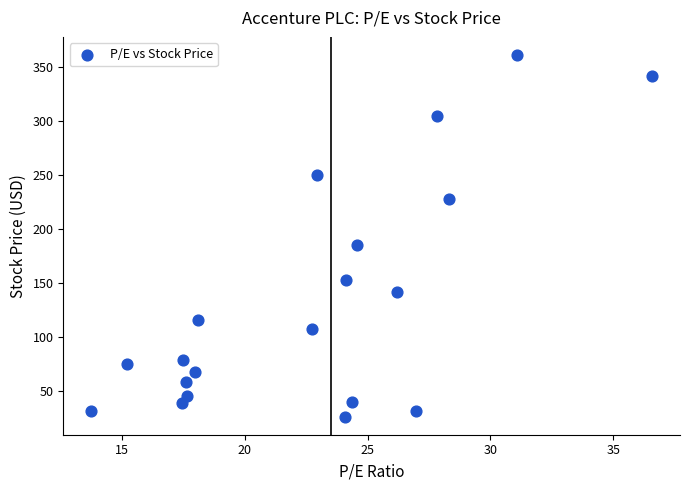

What is the range of X values (max minus min)?

22.8